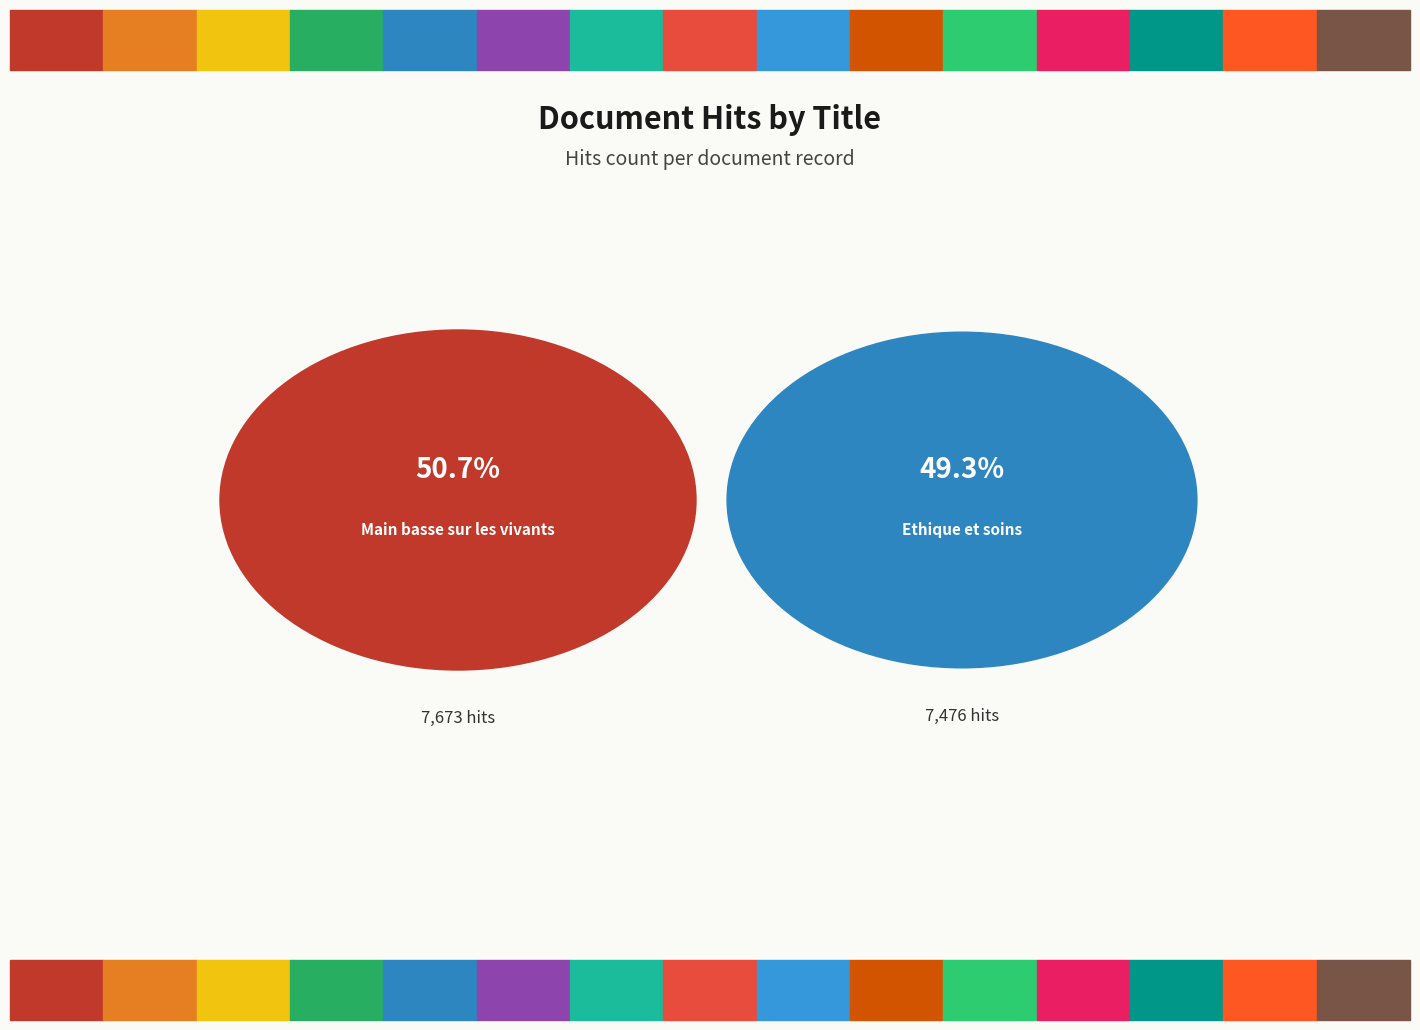

Is there any slice that represents more than half of the pie?

Yes